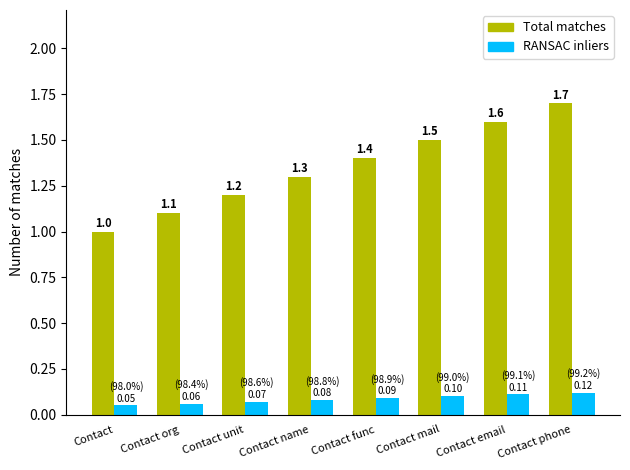

The value of RANSAC inliers at Contact is 0.1. True or false?

True